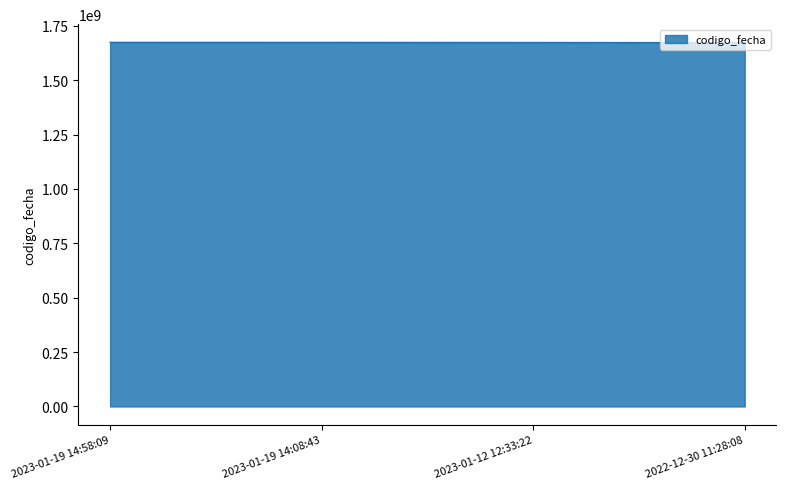

Count the number of data series in this chart.

1